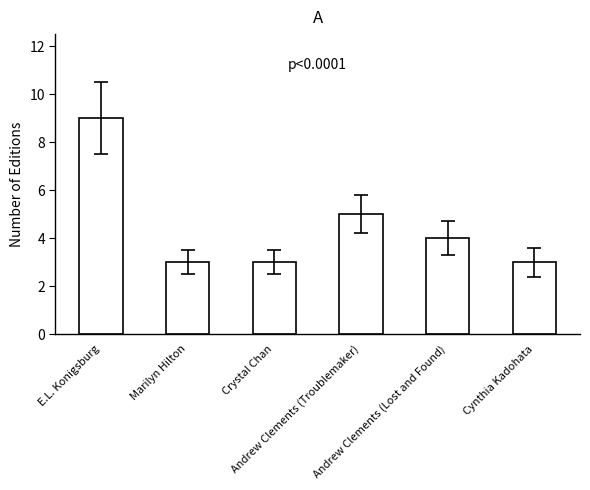

What is the ratio of the value at Marilyn Hilton to the value at Andrew Clements (Troublemaker)?

0.6